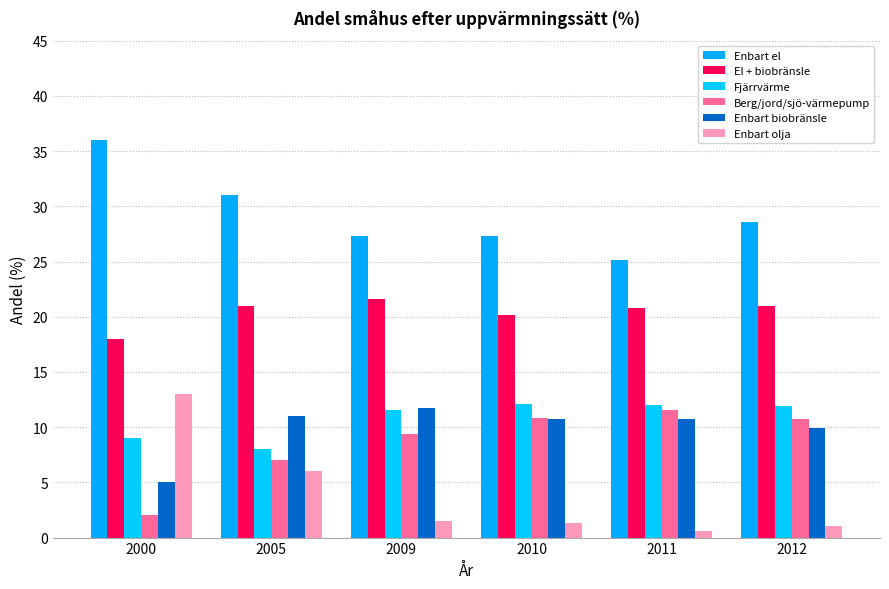

What is the difference between the second highest and minimum values in the Berg/jord/sjö-värmepump series?

8.8